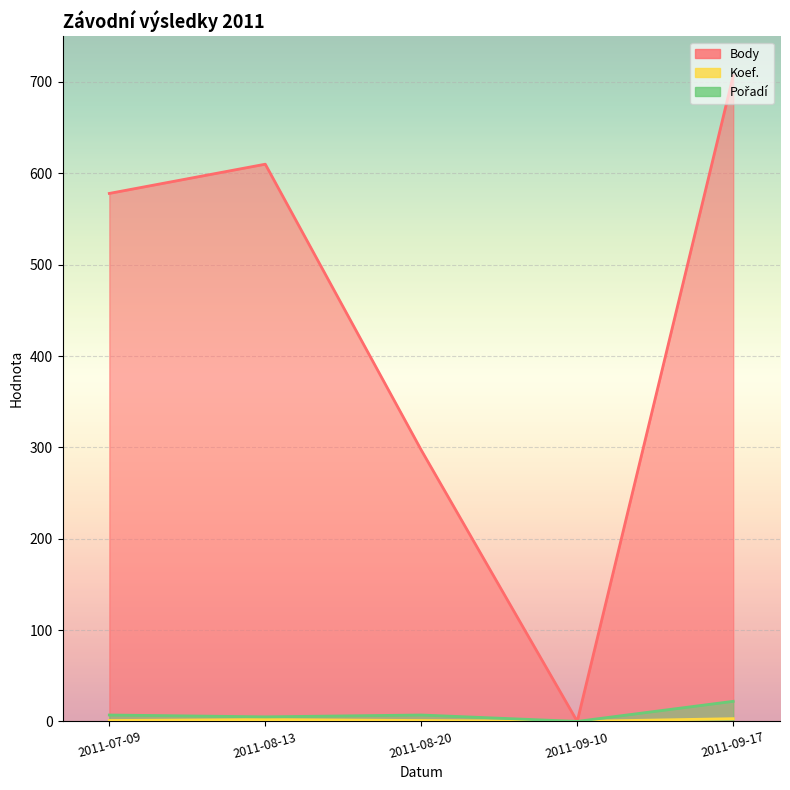

How many interior local peaks does the Koef. series have?

1